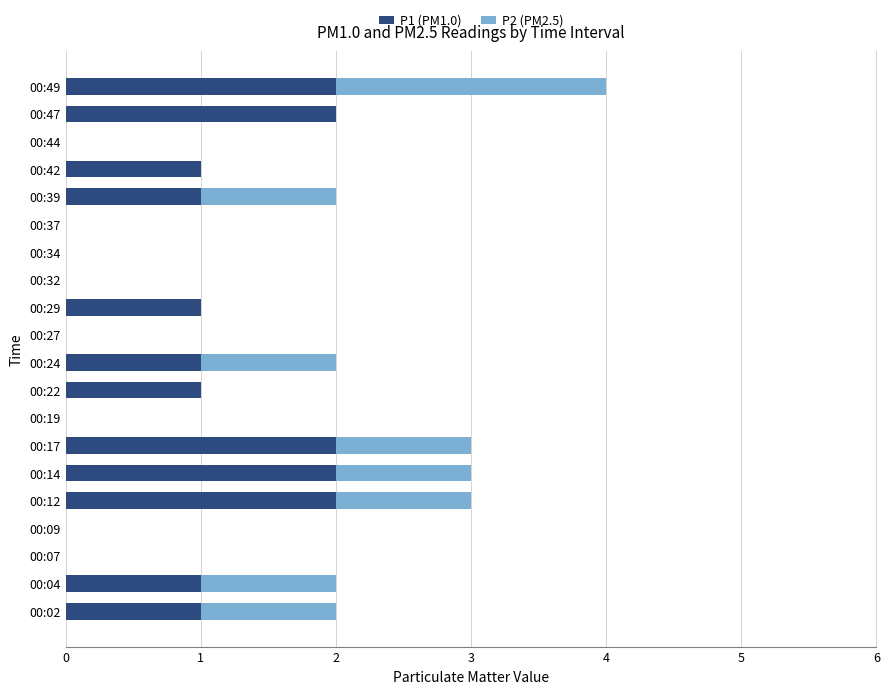

How many series are shown in this chart?

2